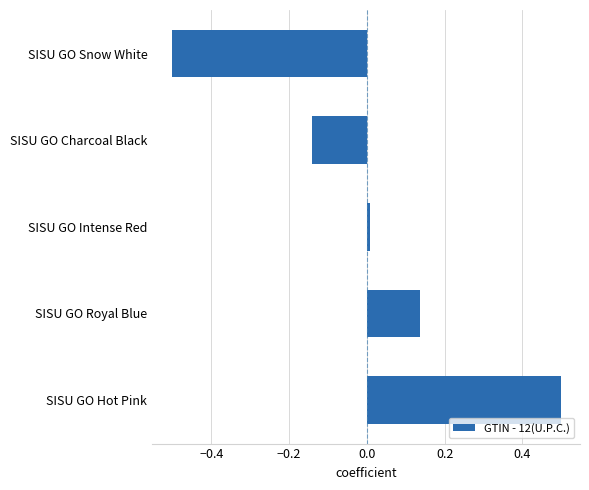

True or false: the data shows -0.5 at SISU GO Snow White.

True